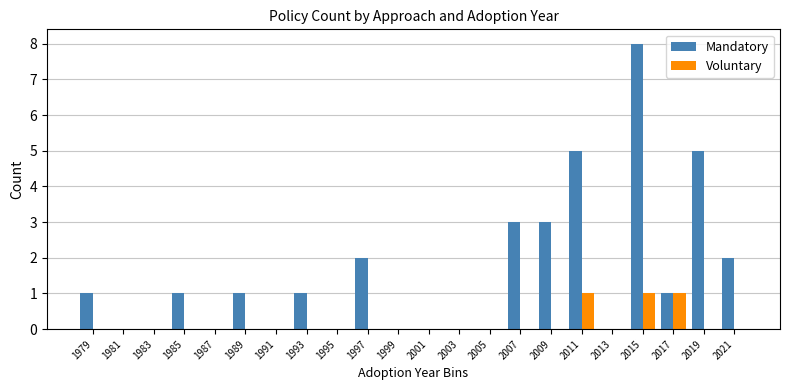

Reading right to left, list all the values displayed in this chart.

Mandatory: 2021=2	2019=5	2017=1	2015=8	2013=0	2011=5	2009=3	2007=3	2005=0	2003=0	2001=0	1999=0	1997=2	1995=0	1993=1	1991=0	1989=1	1987=0	1985=1	1983=0	1981=0	1979=1
Voluntary: 2021=0	2019=0	2017=1	2015=1	2013=0	2011=1	2009=0	2007=0	2005=0	2003=0	2001=0	1999=0	1997=0	1995=0	1993=0	1991=0	1989=0	1987=0	1985=0	1983=0	1981=0	1979=0